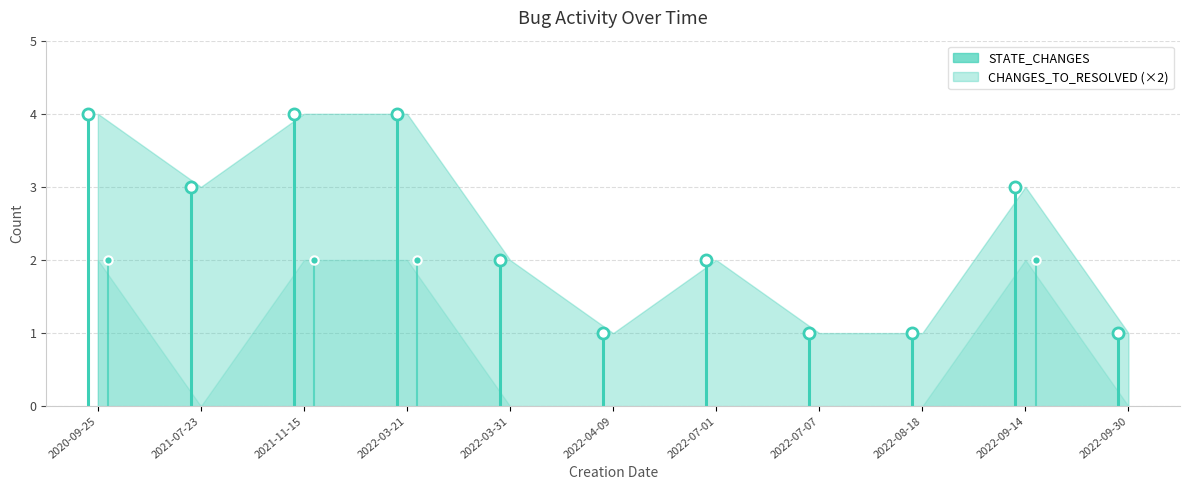

True or false: CHANGES_TO_RESOLVED has a value of 0 at 2022-07-07.

False